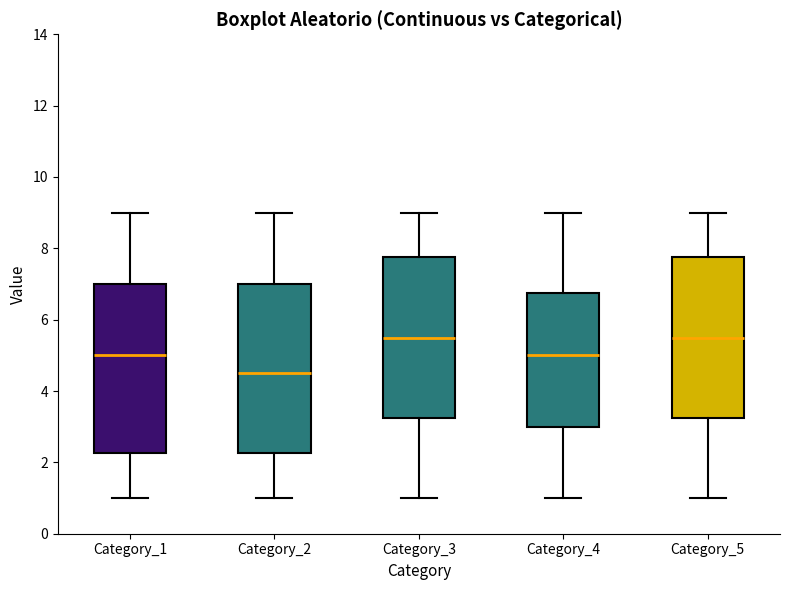

Reading left to right, read every box against the y-axis: the position of its median line, the range the box covers, and the ends of its whiskers. The values are not printed on the chart, so give them approximately, as read against the axis.

Category_1: median 5.0, box 2.2 to 7.0, whiskers 1.0 to 9.0
Category_2: median 4.6, box 2.2 to 7.0, whiskers 1.0 to 9.0
Category_3: median 5.6, box 3.2 to 7.8, whiskers 1.0 to 9.0
Category_4: median 5.0, box 3.0 to 6.8, whiskers 1.0 to 9.0
Category_5: median 5.6, box 3.2 to 7.8, whiskers 1.0 to 9.0